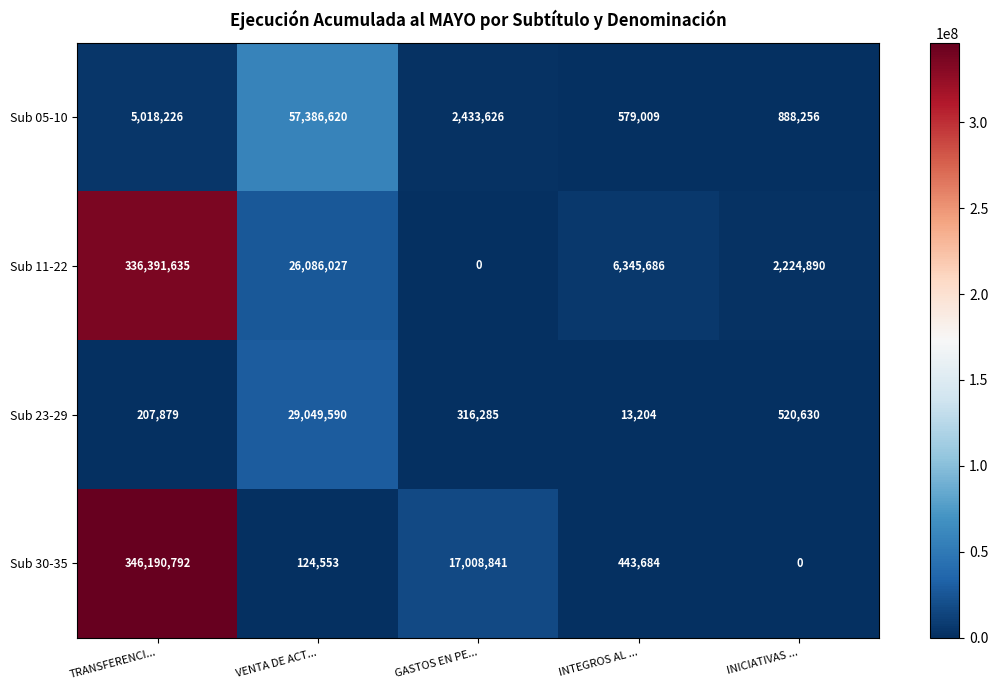

Which series has the largest total across all categories?

Sub 11-22